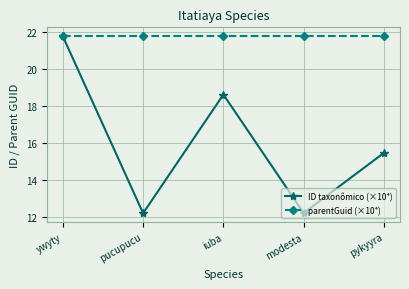

How many distinct data groups are displayed?

2